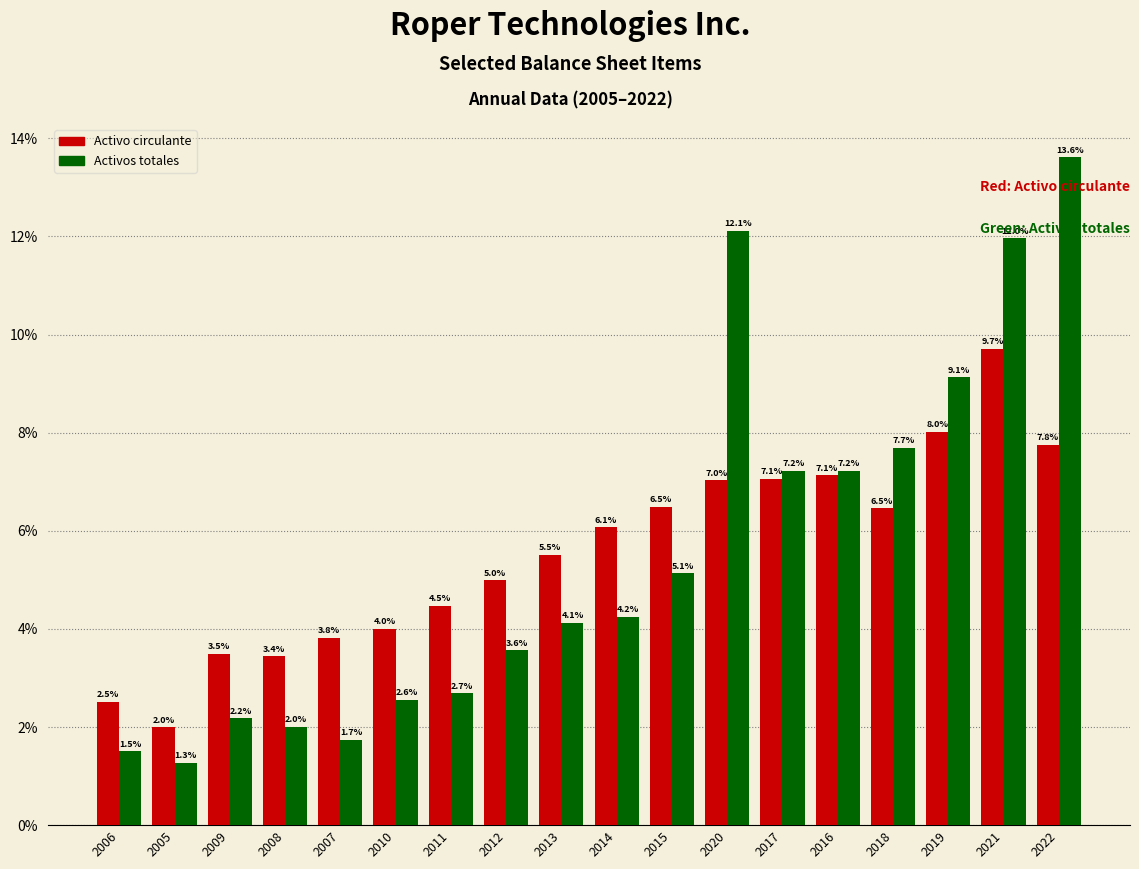

Reading left to right, what are all the values shown in this chart?

Activo circulante: 2.5	2.0	3.5	3.4	3.8	4.0	4.5	5.0	5.5	6.1	6.5	7.0	7.1	7.1	6.5	8.0	9.7	7.8
Activos totales: 1.5	1.3	2.2	2.0	1.7	2.6	2.7	3.6	4.1	4.2	5.1	12.1	7.2	7.2	7.7	9.1	12.0	13.6